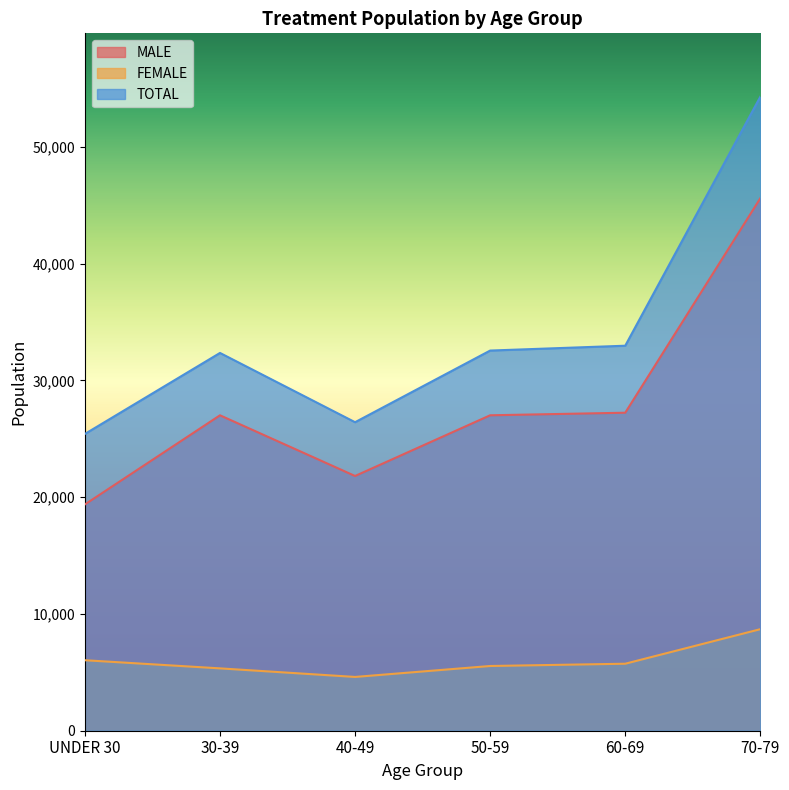

Reading left to right, transcribe all the data shown in this chart.

MALE: 19384	27018	21819	27019	27239	45608
FEMALE: 6038	5341	4607	5544	5739	8697
TOTAL: 25422	32359	26426	32563	32978	54305